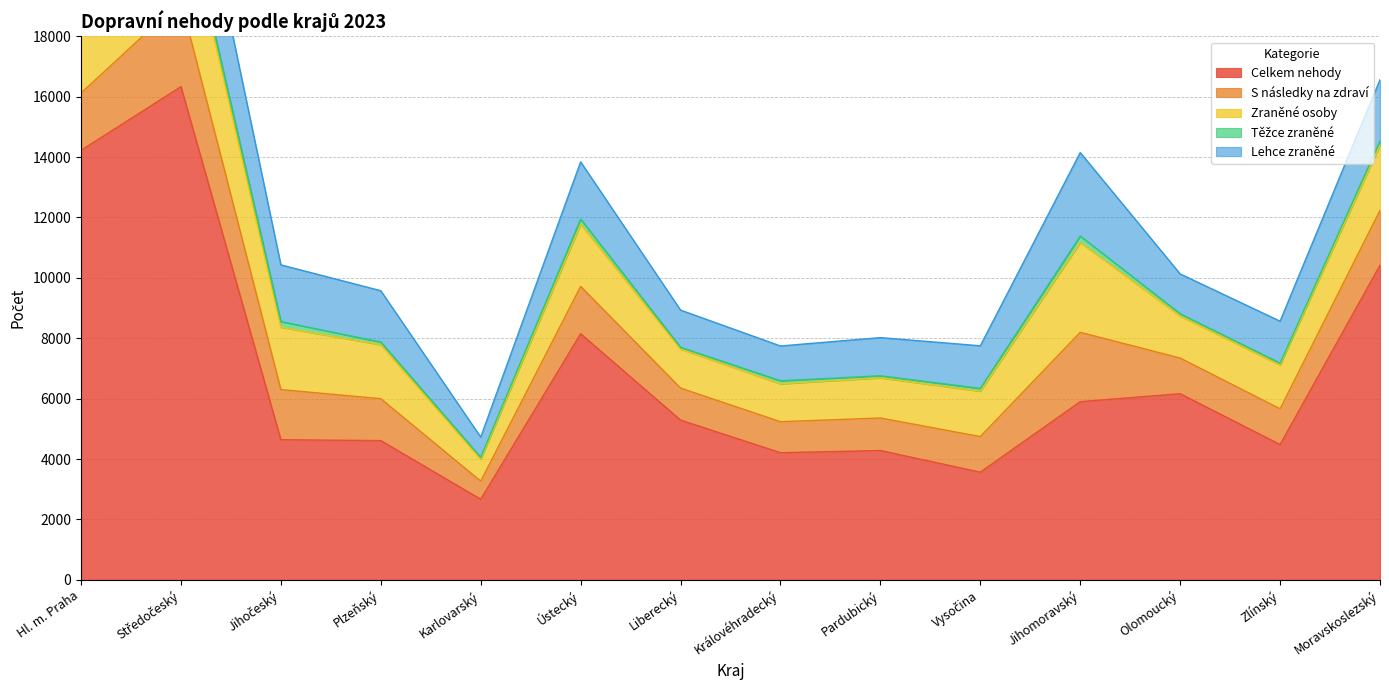

How many lines are shown in the chart?

5